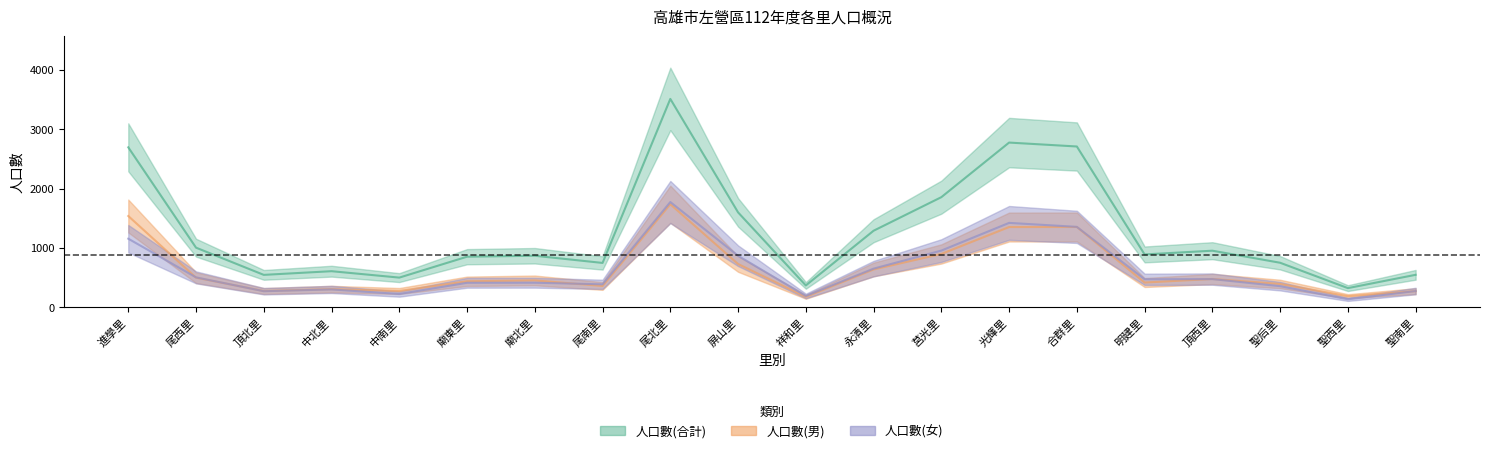

True or false: 人口數(合計) and 人口數(女) cross at least once.

False